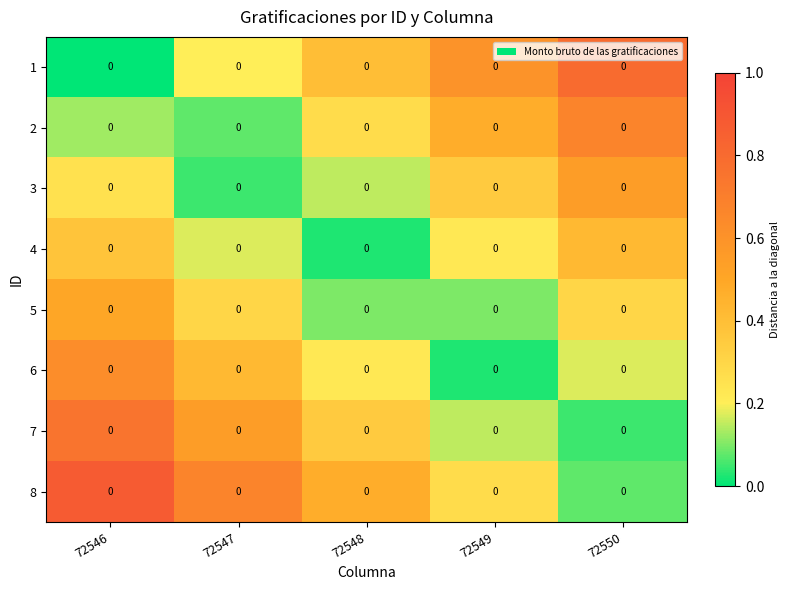

What is the minimum value for 8?

0.1